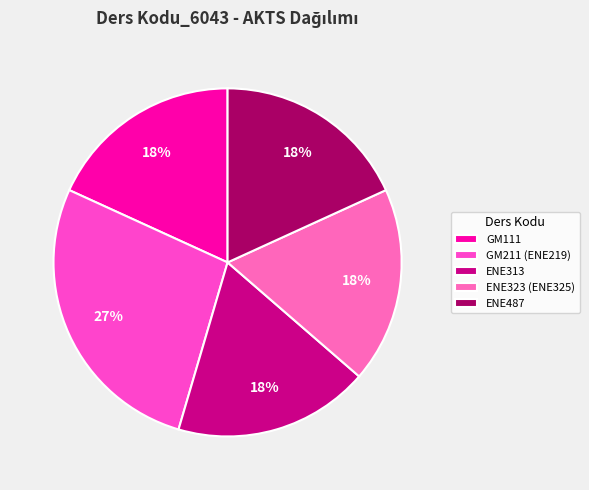

True or false: GM111 accounts for 18% of the total.

True